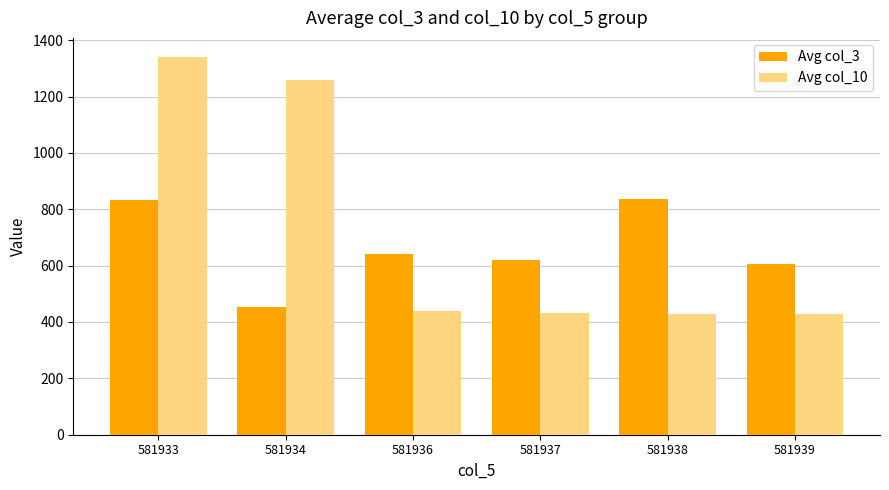

What value does the Avg col_10 series have at 581937?

432.9